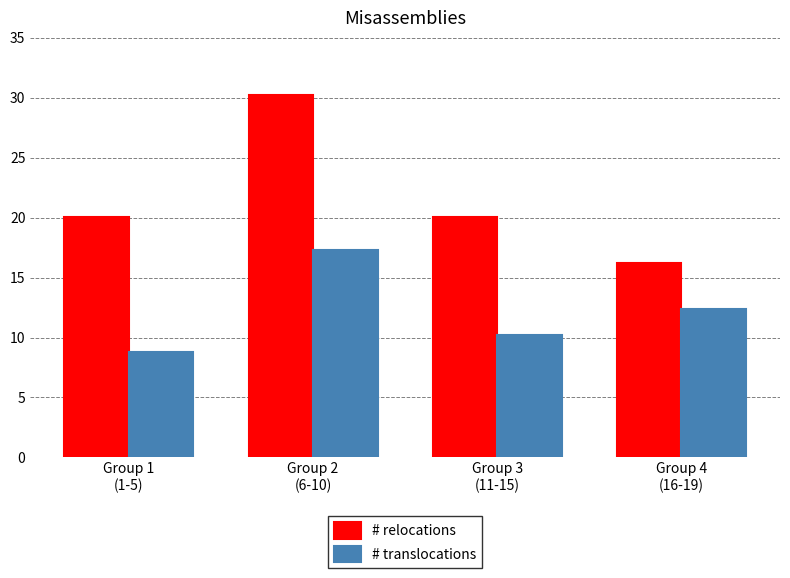

Reading right to left, what are all the values shown in this chart?

# relocations: 16.2	20.0	30.3	20.0
# translocations: 12.4	10.2	17.3	8.8